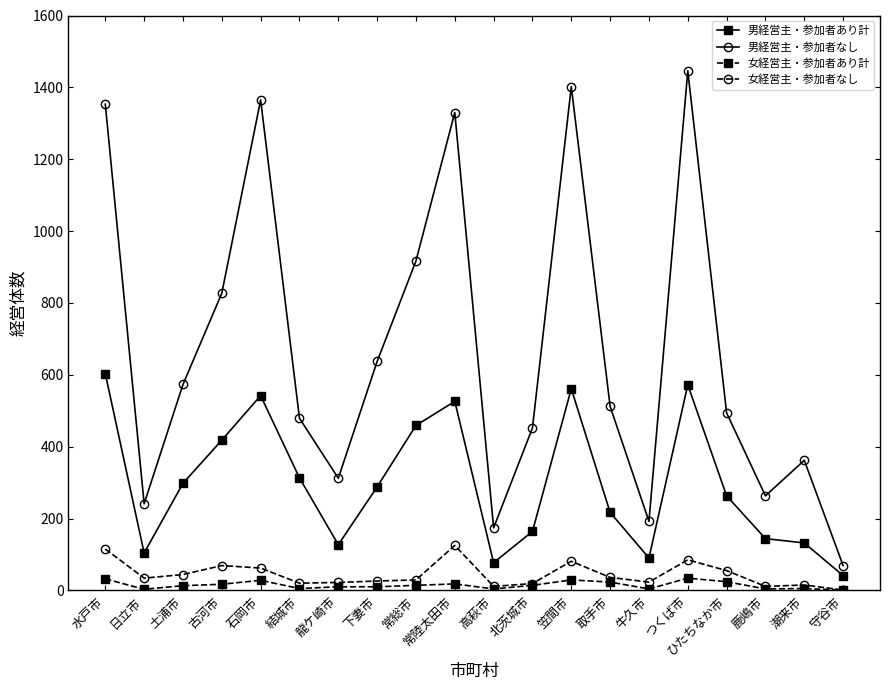

What are all the series names shown in the legend?

男経営主・参加者あり計, 男経営主・参加者なし, 女経営主・参加者あり計, 女経営主・参加者なし